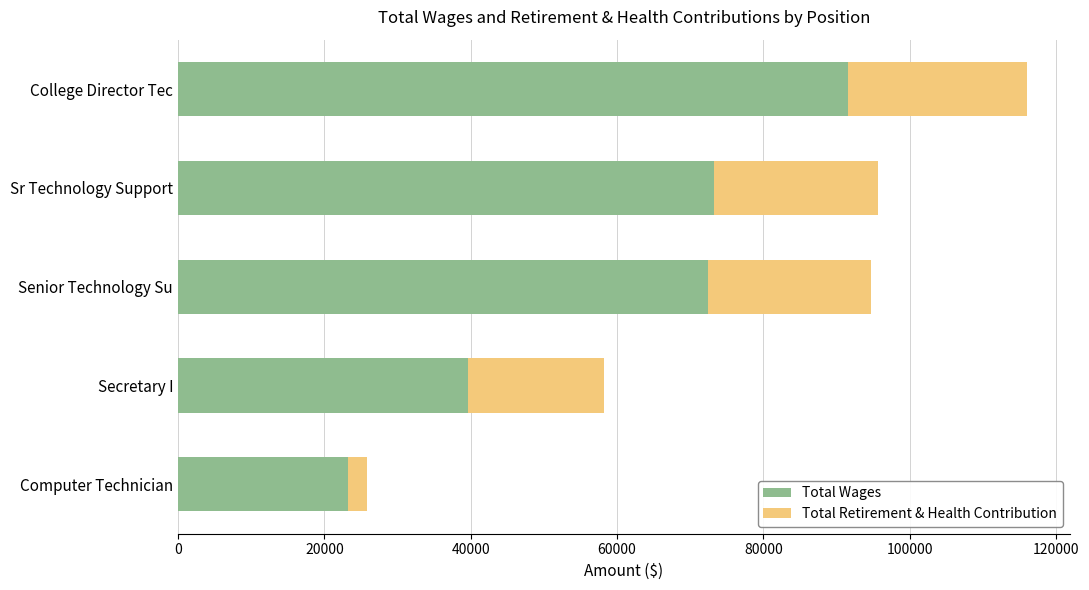

Which category has the lowest value in the Total Wages series?

Computer Technician